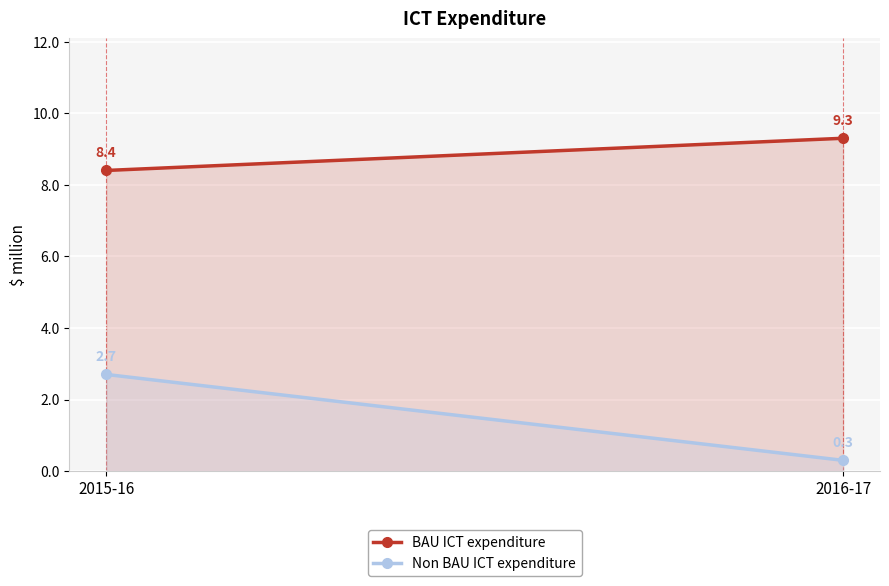

What are all the series names shown in the legend?

BAU ICT expenditure, Non BAU ICT expenditure